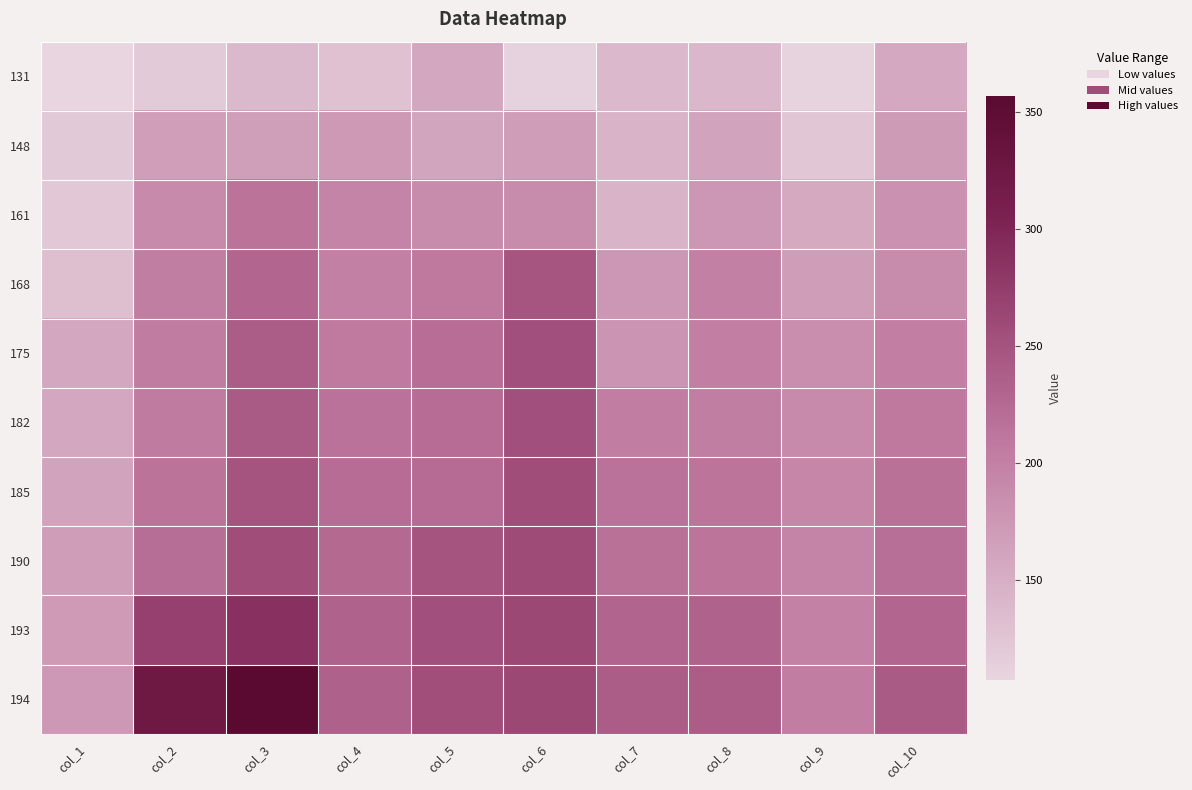

Reading left to right, list all the values displayed in this chart.

131: col_1=107	col_2=119	col_3=138	col_4=129	col_5=158	col_6=110	col_7=139	col_8=141	col_9=109	col_10=157
148: col_1=120	col_2=167	col_3=168	col_4=173	col_5=160	col_6=169	col_7=144	col_8=162	col_9=123	col_10=171
161: col_1=121	col_2=190	col_3=214	col_4=195	col_5=188	col_6=188	col_7=145	col_8=175	col_9=154	col_10=182
168: col_1=131	col_2=202	col_3=229	col_4=200	col_5=208	col_6=247	col_7=175	col_8=200	col_9=169	col_10=189
175: col_1=158	col_2=204	col_3=238	col_4=207	col_5=221	col_6=254	col_7=179	col_8=201	col_9=185	col_10=201
182: col_1=158	col_2=205	col_3=241	col_4=215	col_5=222	col_6=254	col_7=203	col_8=202	col_9=190	col_10=208
185: col_1=162	col_2=214	col_3=248	col_4=222	col_5=224	col_6=257	col_7=215	col_8=213	col_9=193	col_10=217
190: col_1=169	col_2=220	col_3=256	col_4=226	col_5=249	col_6=259	col_7=217	col_8=213	col_9=195	col_10=219
193: col_1=172	col_2=271	col_3=287	col_4=233	col_5=254	col_6=262	col_7=231	col_8=232	col_9=198	col_10=229
194: col_1=174	col_2=324	col_3=357	col_4=234	col_5=255	col_6=262	col_7=238	col_8=239	col_9=203	col_10=242